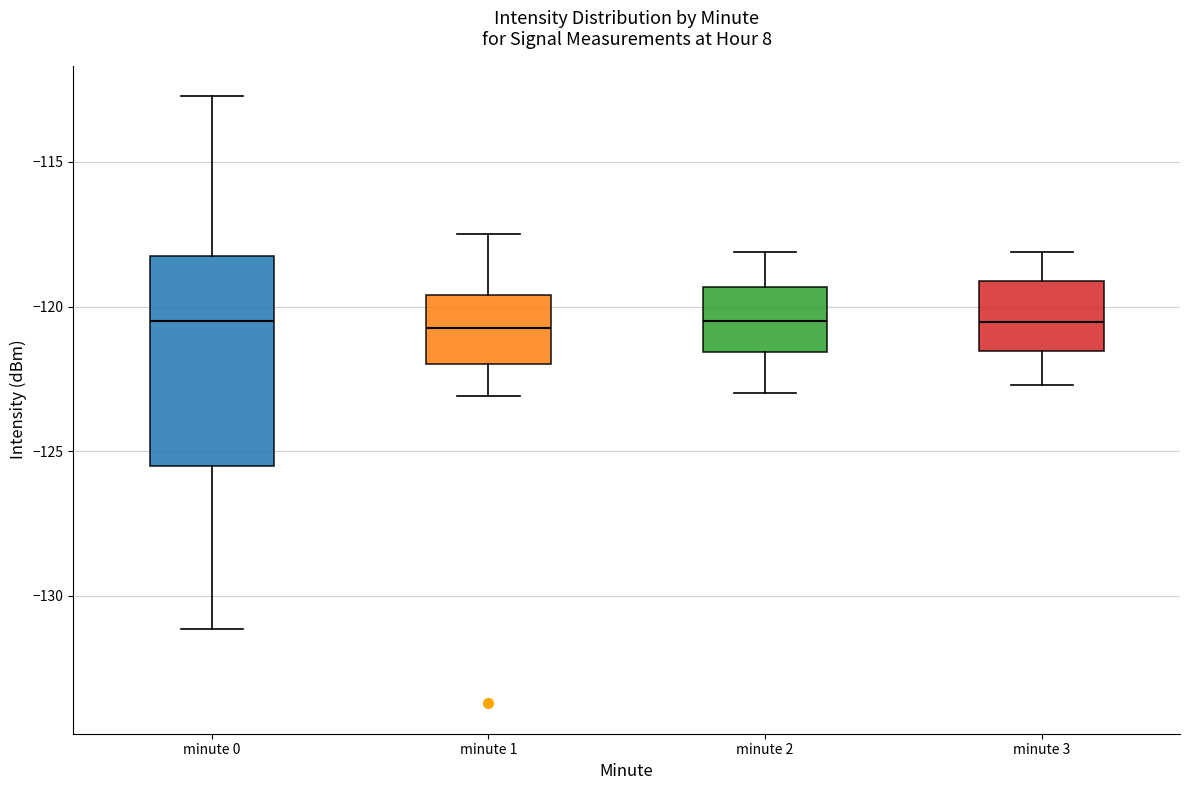

Reading left to right, read every box against the y-axis: the position of its median line, the range the box covers, and the ends of its whiskers. The values are not printed on the chart, so give them approximately, as read against the axis.

minute 0: median -120.5, box -125.5 to -118.0, whiskers -131.0 to -112.5
minute 1: median -120.5, box -122.0 to -119.5, whiskers -123.0 to -117.5
minute 2: median -120.5, box -121.5 to -119.5, whiskers -123.0 to -118.0
minute 3: median -120.5, box -121.5 to -119.0, whiskers -122.5 to -118.0